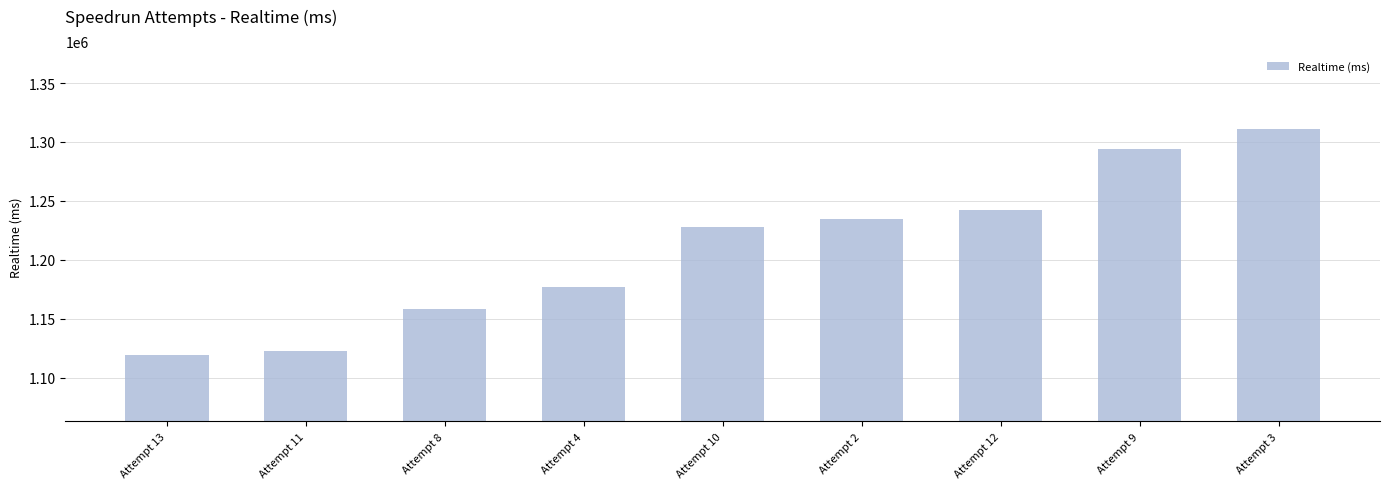

The chart shows a value of 1158456 at Attempt 8. True or false?

True